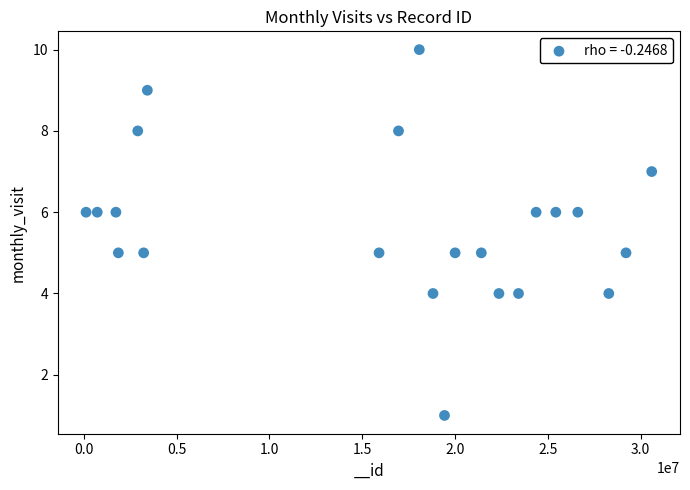

What is the range of Y values (max minus min)?

9